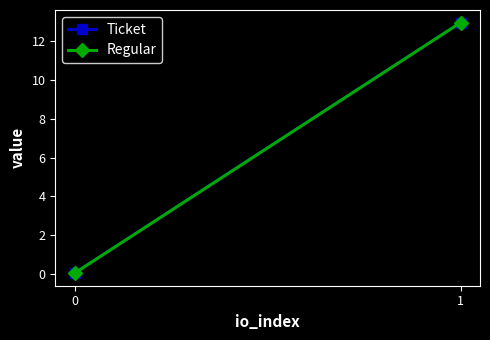

What is the difference between the Regular values at 1 and 0?

12.9